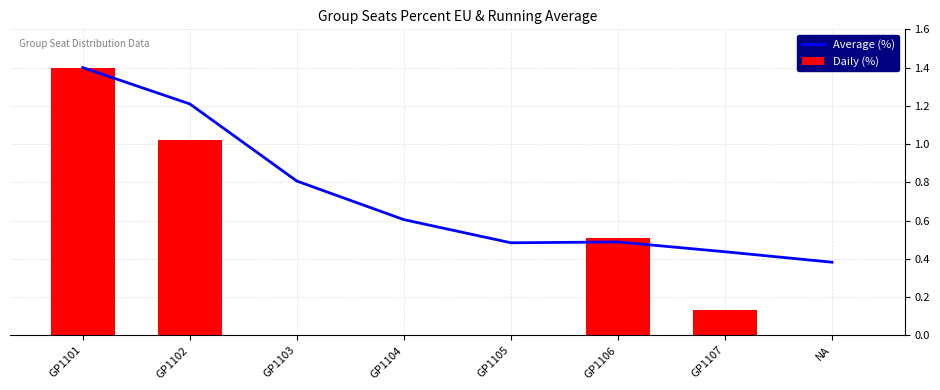

Reading left to right, list all the values displayed in this chart.

Average (%): 1.4	1.2	0.8	0.6	0.5	0.5	0.4	0.4
Daily (%): 1.4	1.0	0.0	0.0	0.0	0.5	0.1	0.0